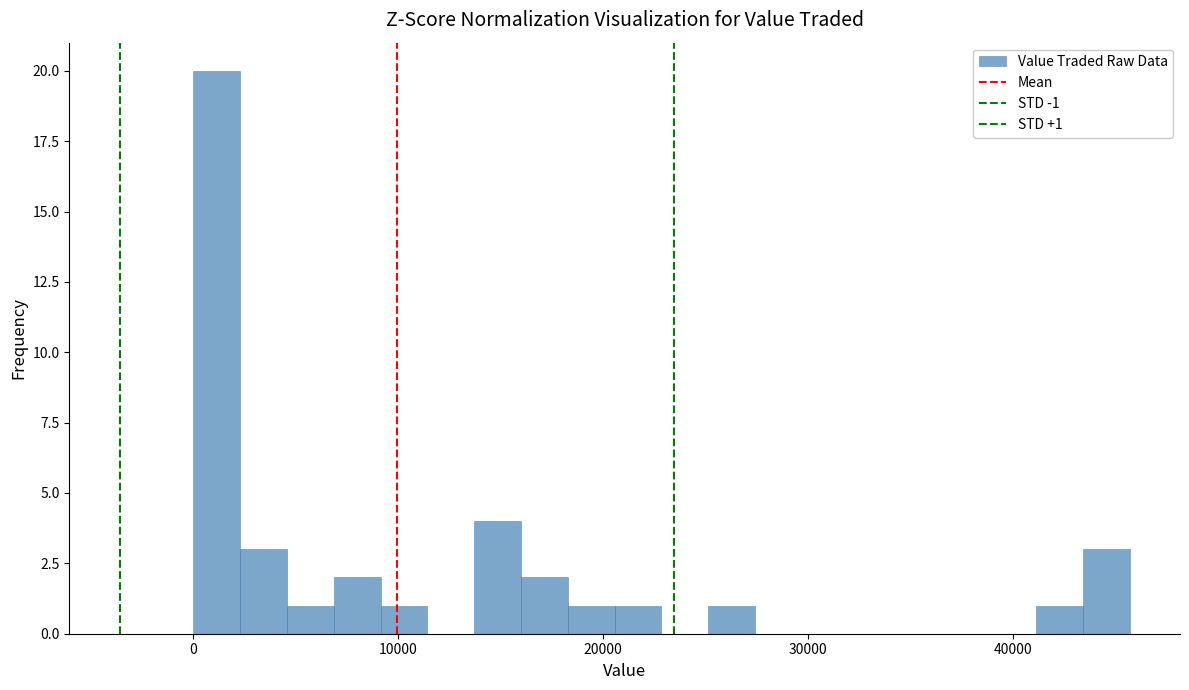

Around what value on the x-axis is the tallest bar? Give the approximate position of its centre, as read against the axis.

1000